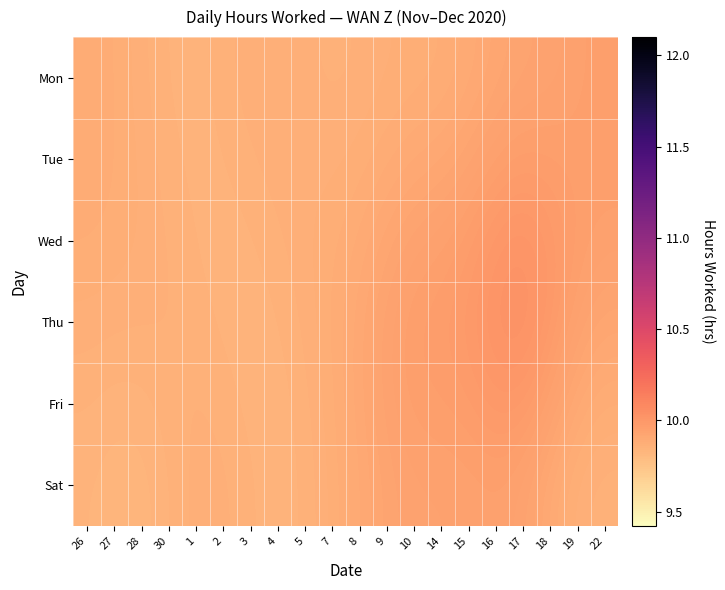

Reading left to right, what are all the values shown in this chart?

Mon: 26=9.9	27=9.9	28=9.9	30=9.8	1=9.8	2=9.9	3=9.9	4=9.9	5=9.9	7=9.9	8=9.9	9=9.9	10=9.9	14=9.9	15=9.9	16=9.9	17=9.9	18=9.9	19=9.9	22=10.0
Tue: 26=9.9	27=9.9	28=9.9	30=9.9	1=9.8	2=9.8	3=9.9	4=9.9	5=9.9	7=9.9	8=9.9	9=9.9	10=9.9	14=9.9	15=9.9	16=10.0	17=10.0	18=10.0	19=10.0	22=10.0
Wed: 26=9.9	27=9.9	28=9.9	30=9.9	1=9.8	2=9.8	3=9.8	4=9.9	5=9.9	7=9.9	8=9.9	9=9.9	10=9.9	14=10.0	15=10.0	16=10.0	17=10.0	18=10.0	19=10.0	22=9.9
Thu: 26=9.9	27=9.9	28=9.9	30=9.9	1=9.9	2=9.8	3=9.8	4=9.8	5=9.9	7=9.9	8=9.9	9=9.9	10=10.0	14=10.0	15=10.0	16=10.0	17=10.0	18=10.0	19=9.9	22=9.9
Fri: 26=9.8	27=9.8	28=9.8	30=9.9	1=9.9	2=9.9	3=9.8	4=9.8	5=9.9	7=9.9	8=9.9	9=9.9	10=10.0	14=10.0	15=10.0	16=10.0	17=10.0	18=9.9	19=9.9	22=9.9
Sat: 26=9.8	27=9.8	28=9.8	30=9.8	1=9.9	2=9.9	3=9.9	4=9.8	5=9.8	7=9.9	8=9.9	9=9.9	10=9.9	14=9.9	15=9.9	16=10.0	17=9.9	18=9.9	19=9.9	22=9.9